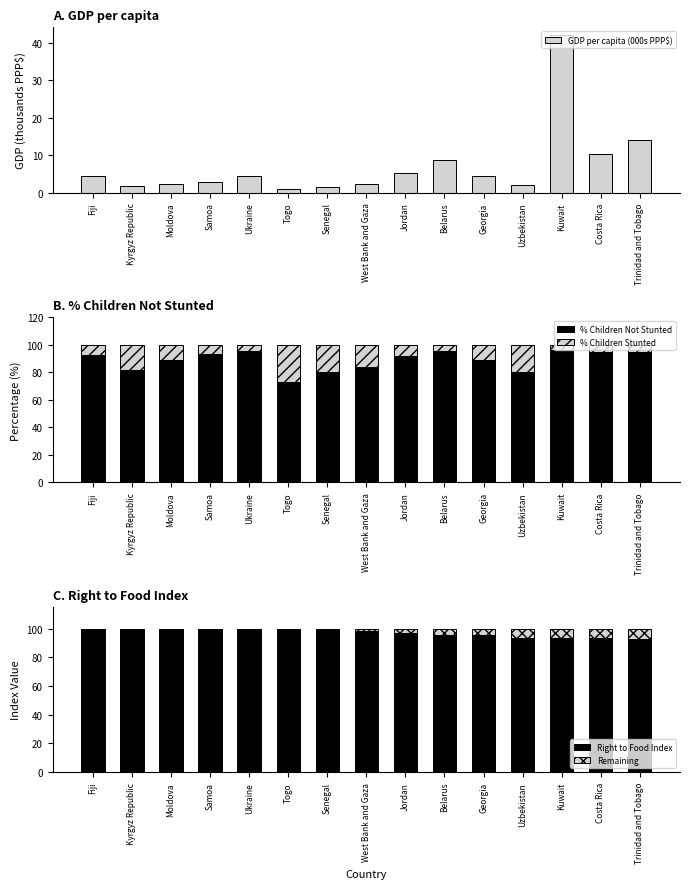

At which category is the sum across all series the highest?

Kuwait